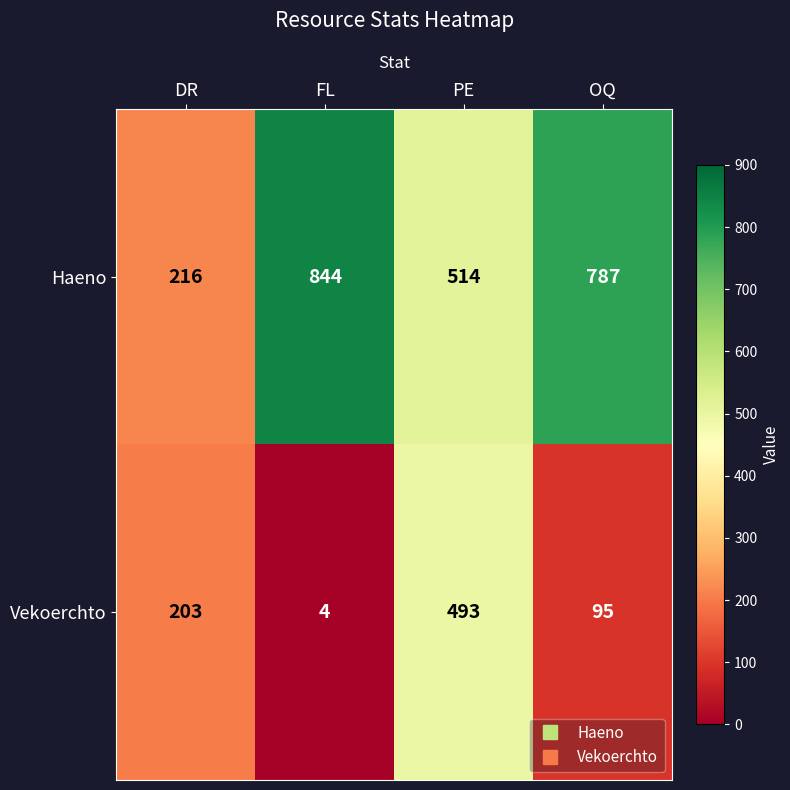

How many data points in Vekoerchto are less than 203?

2